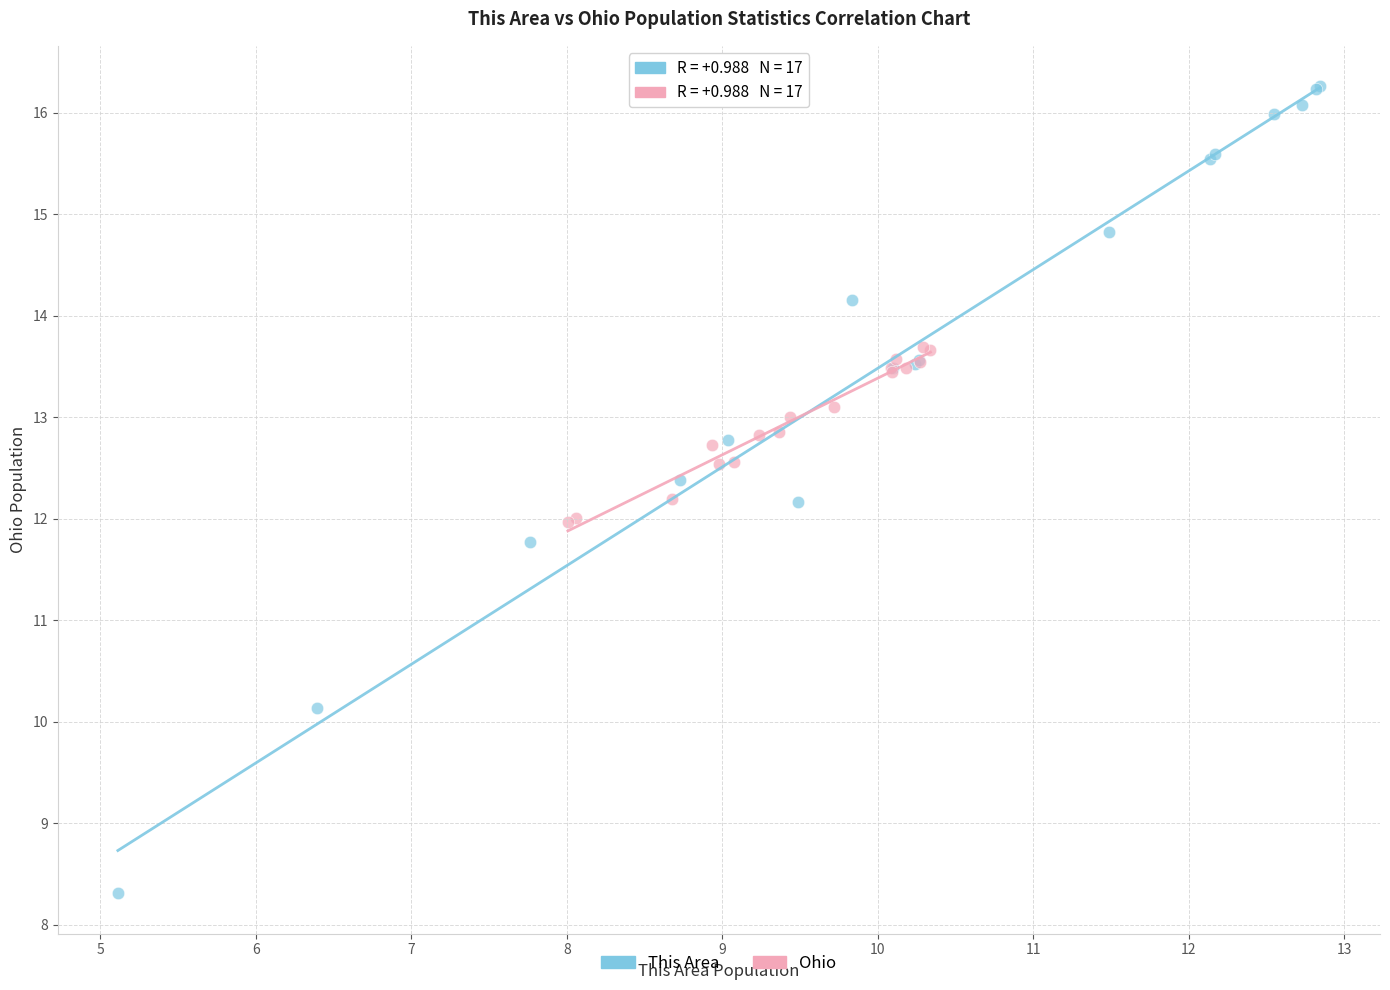

Which series reaches the maximum Y coordinate?

This Area